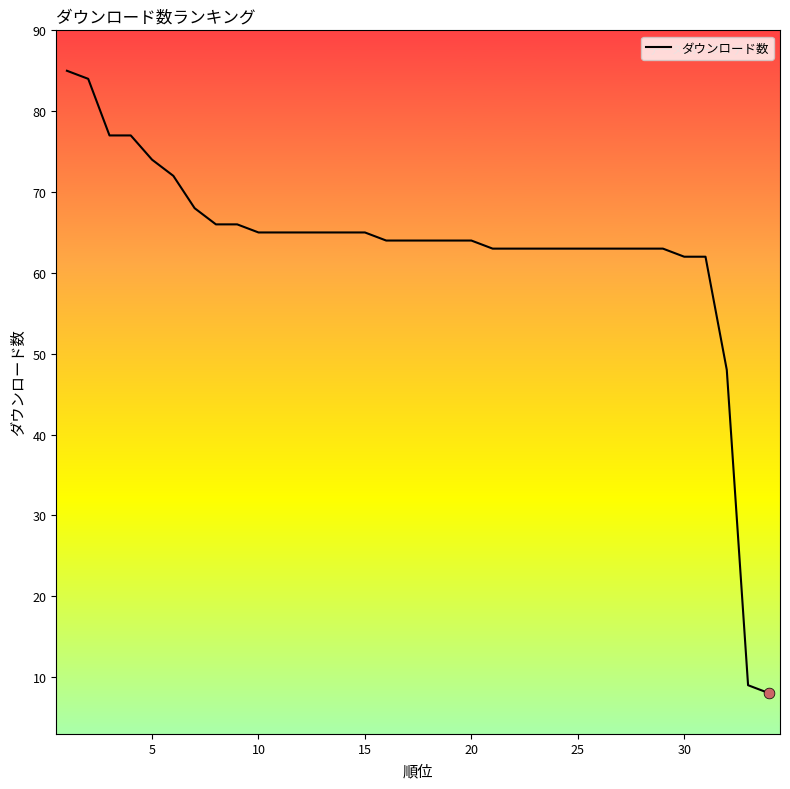

What is the greatest value displayed?

85